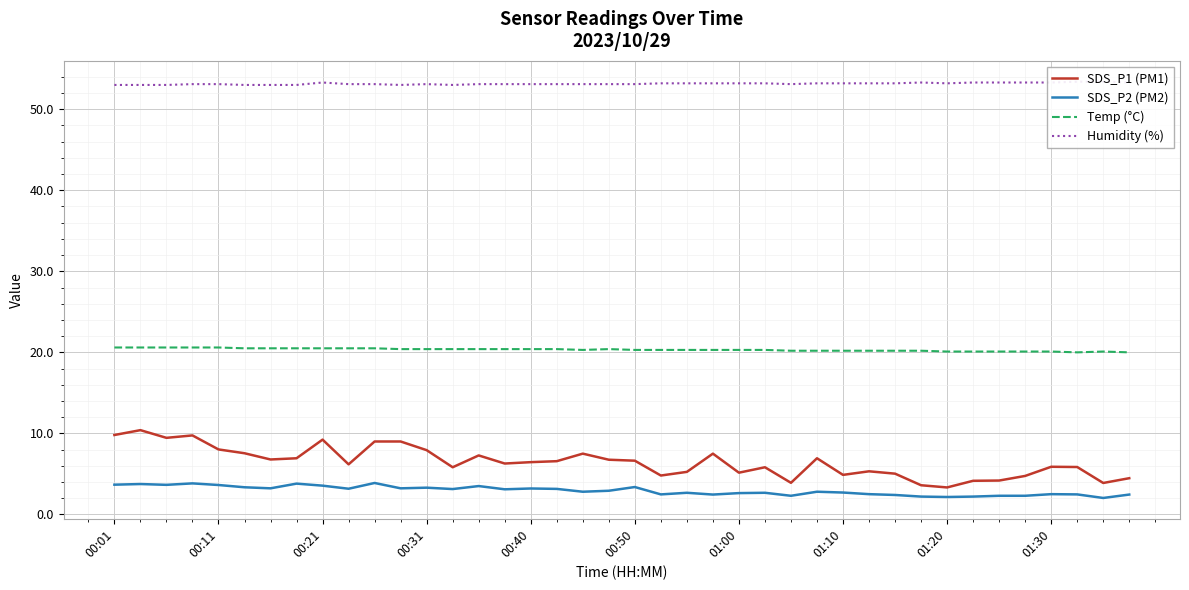

The Temp (°C) series shows 36.6 at 00:31. True or false?

False